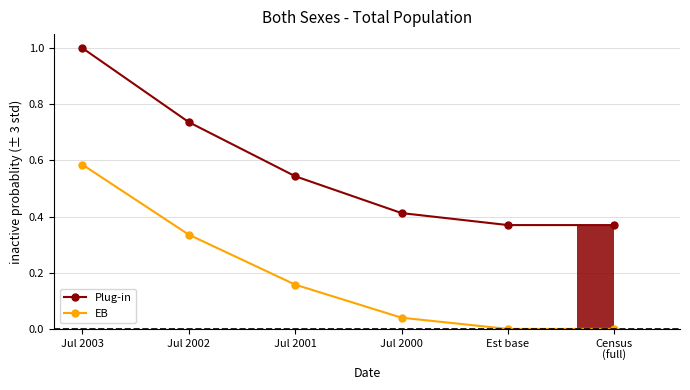

Which category has the highest value in the Plug-in series?

Jul 2003